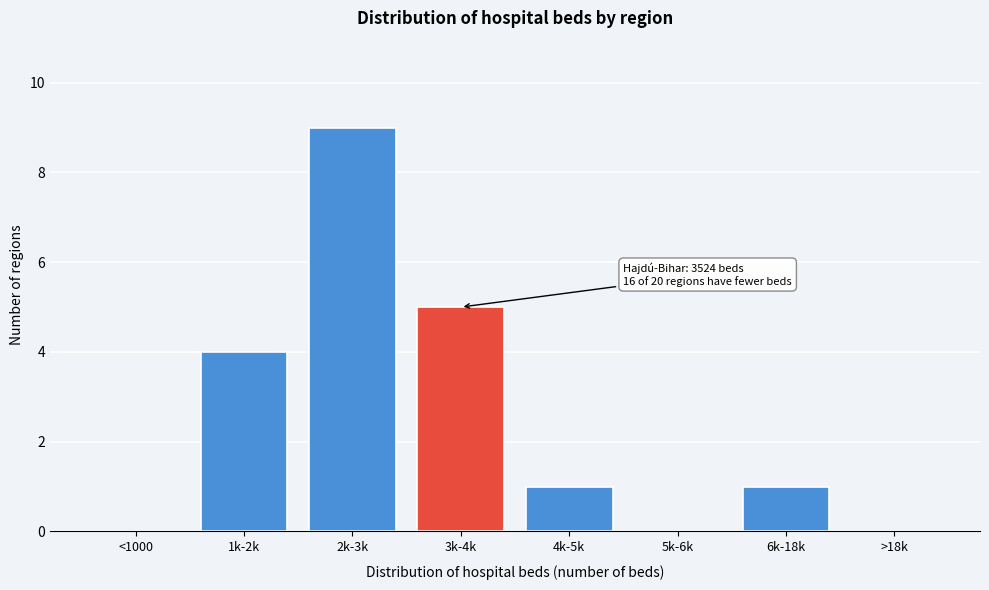

Reading left to right, transcribe all the data shown in this chart.

<1000=0	1k-2k=4	2k-3k=9	3k-4k=5	4k-5k=1	5k-6k=0	6k-18k=1	>18k=0